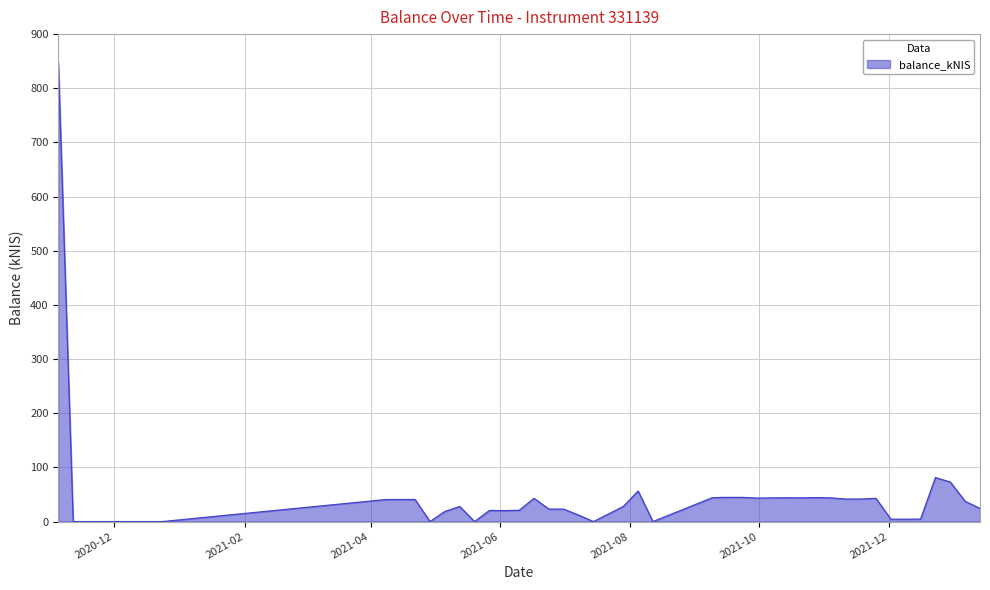

How many lines are shown in the chart?

1